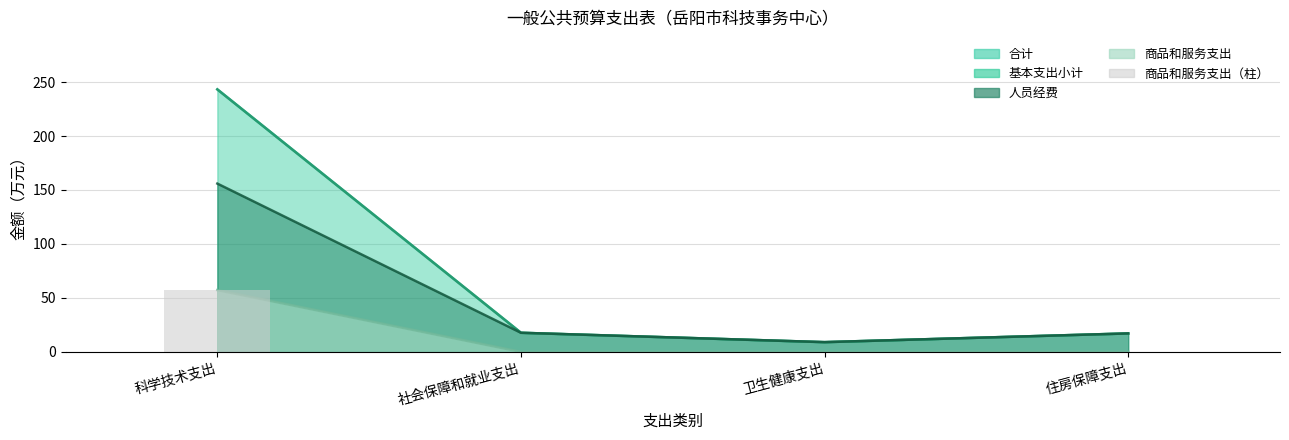

Are the bars grouped side by side (vs. stacked)?

No